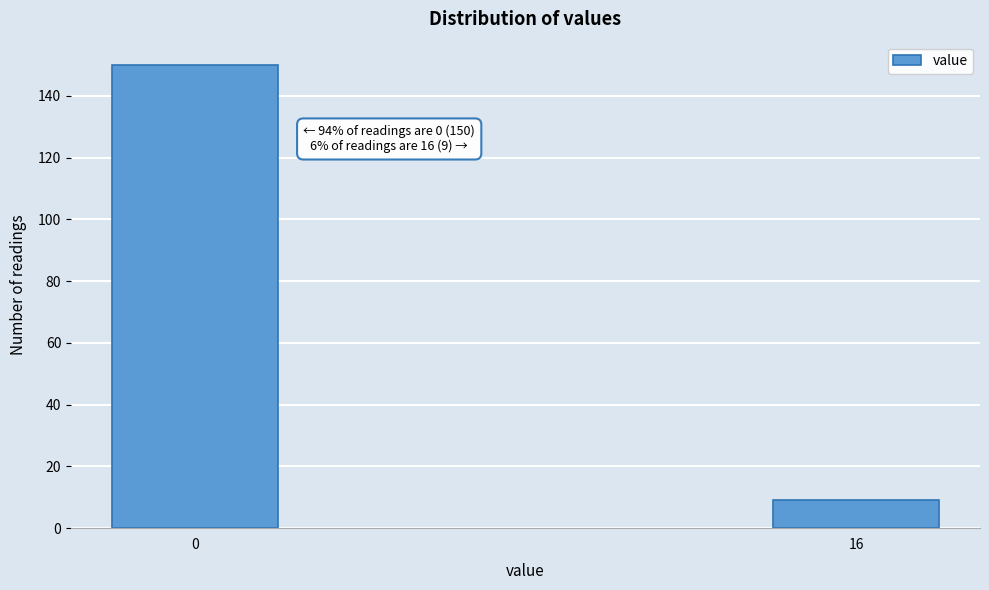

Reading right to left, transcribe all the data shown in this chart.

9	150